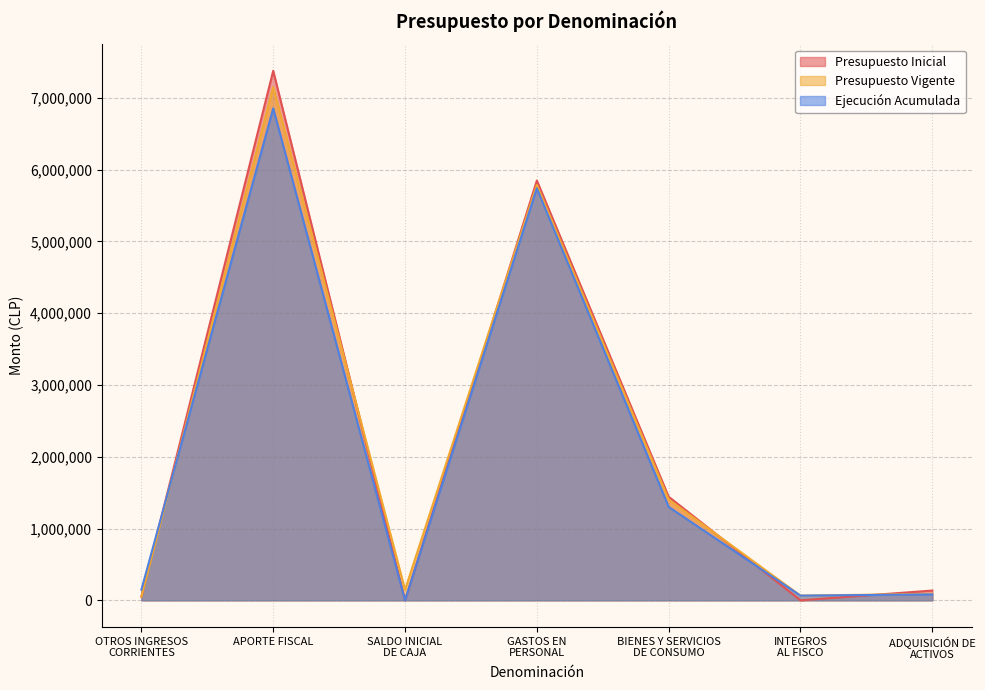

How many data points in Presupuesto Vigente are above 146152?

3